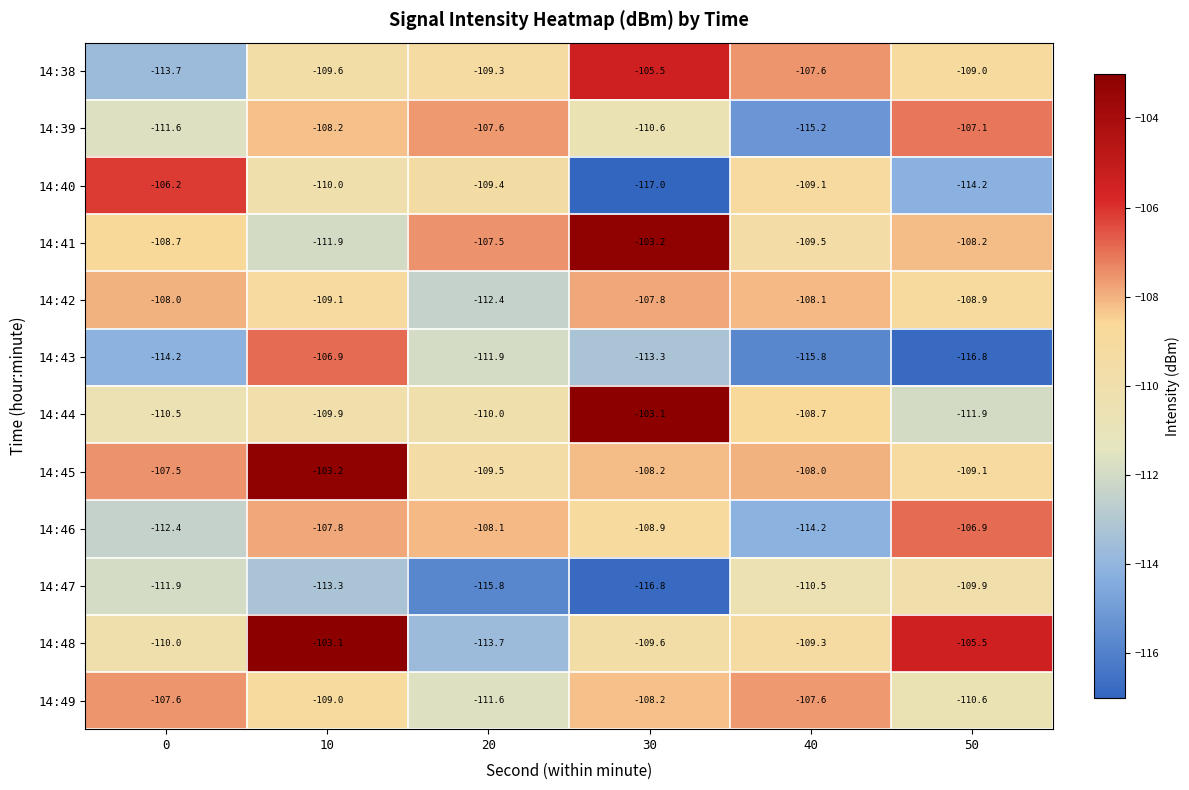

How many 14:49 values are between -110 and -107?

4